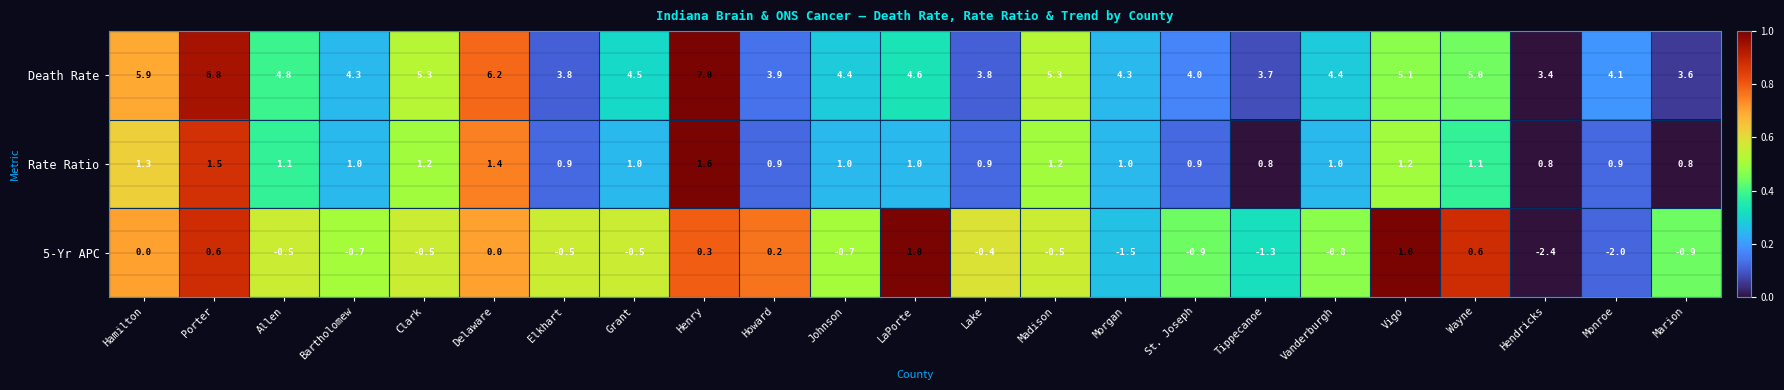

The value of 5-Yr APC at LaPorte is 1.7. True or false?

False